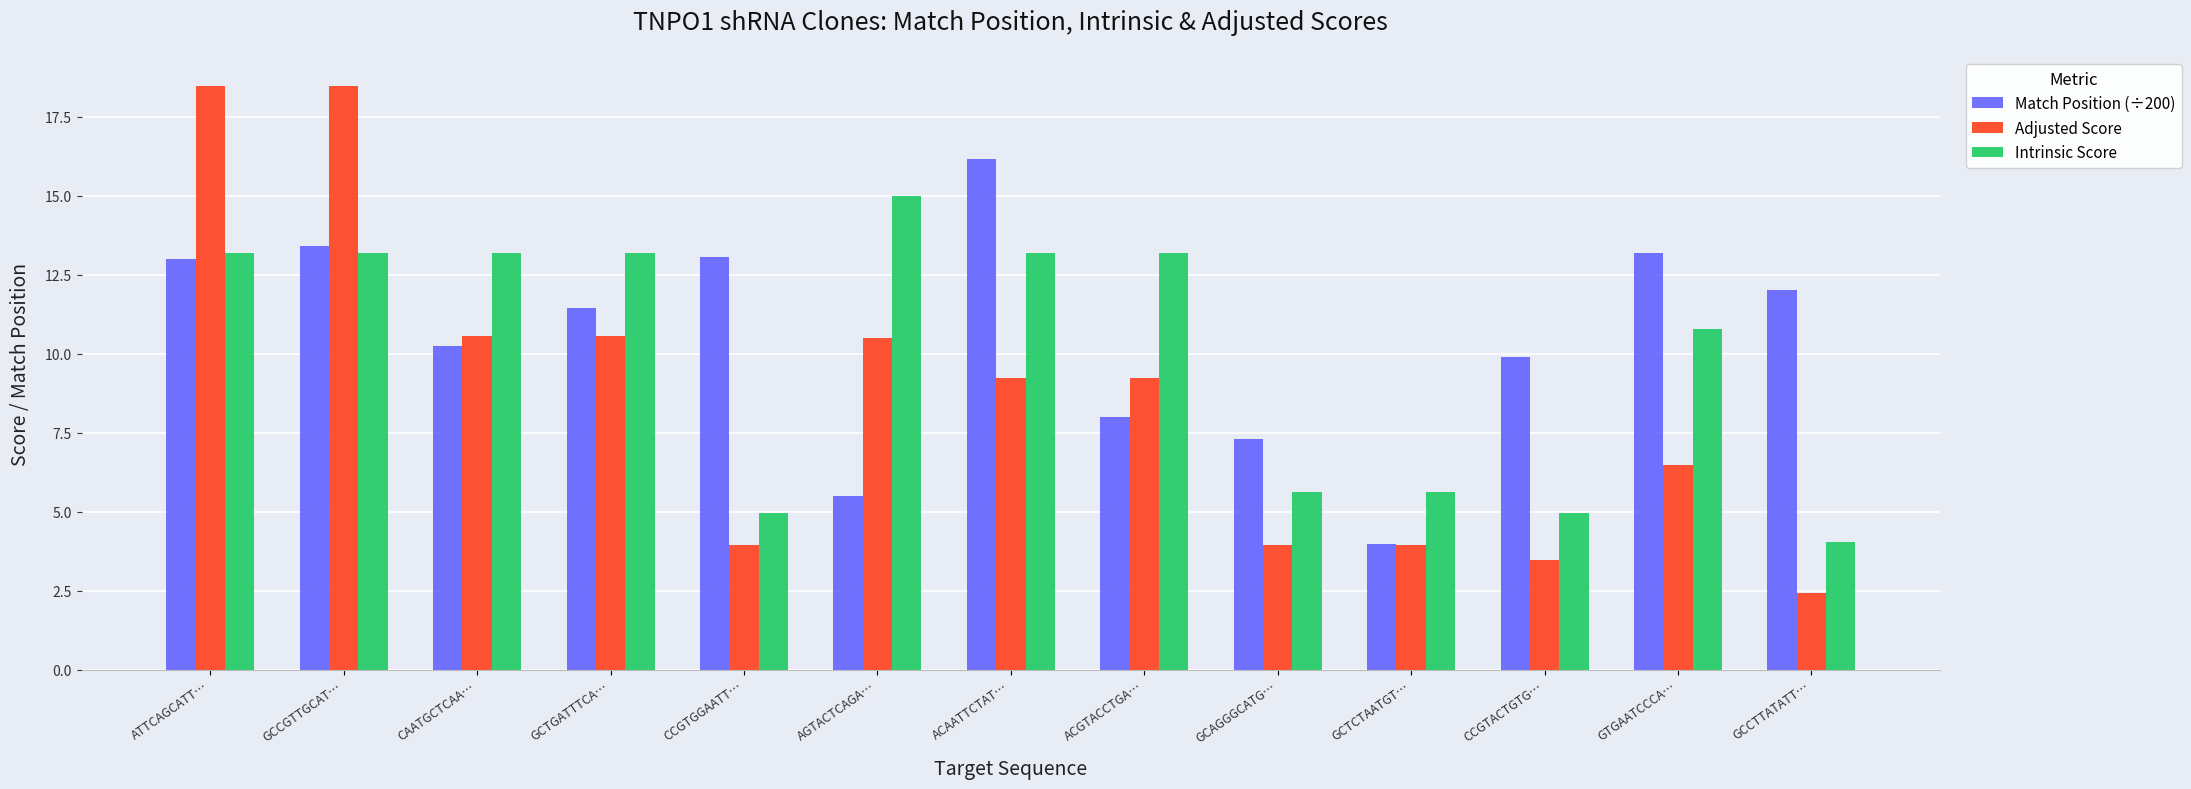

What is the total value across all series at ACAATTCTAT…?

38.6